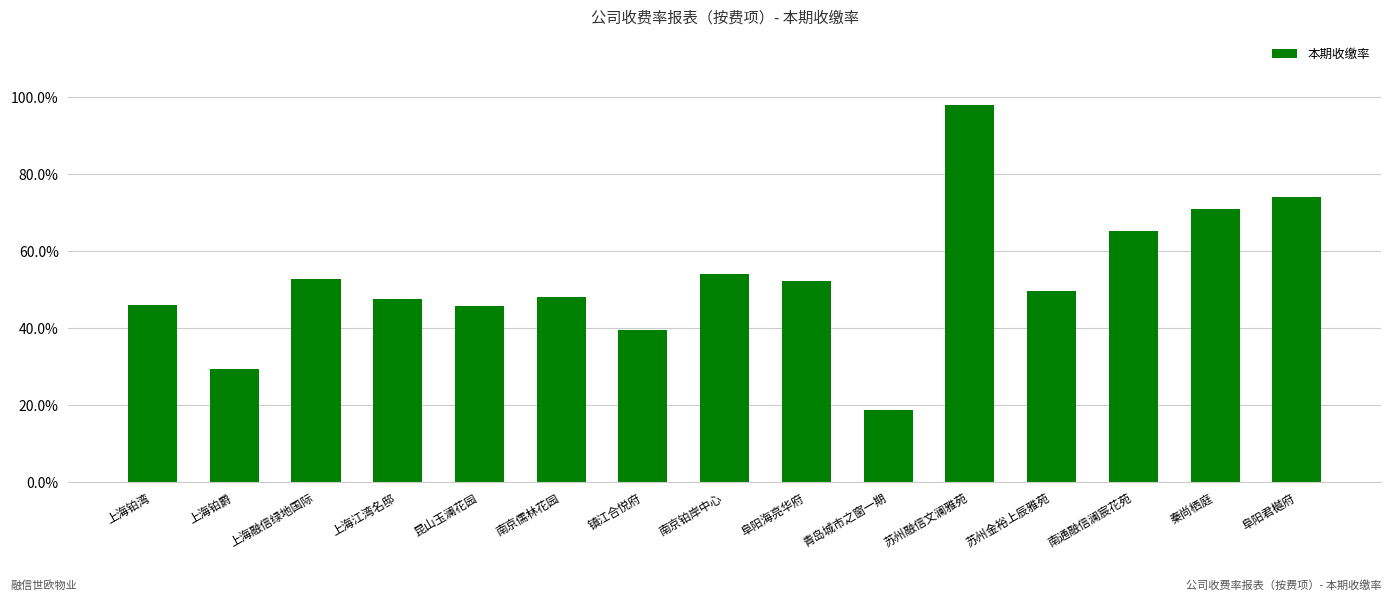

What is the average value?

52.9